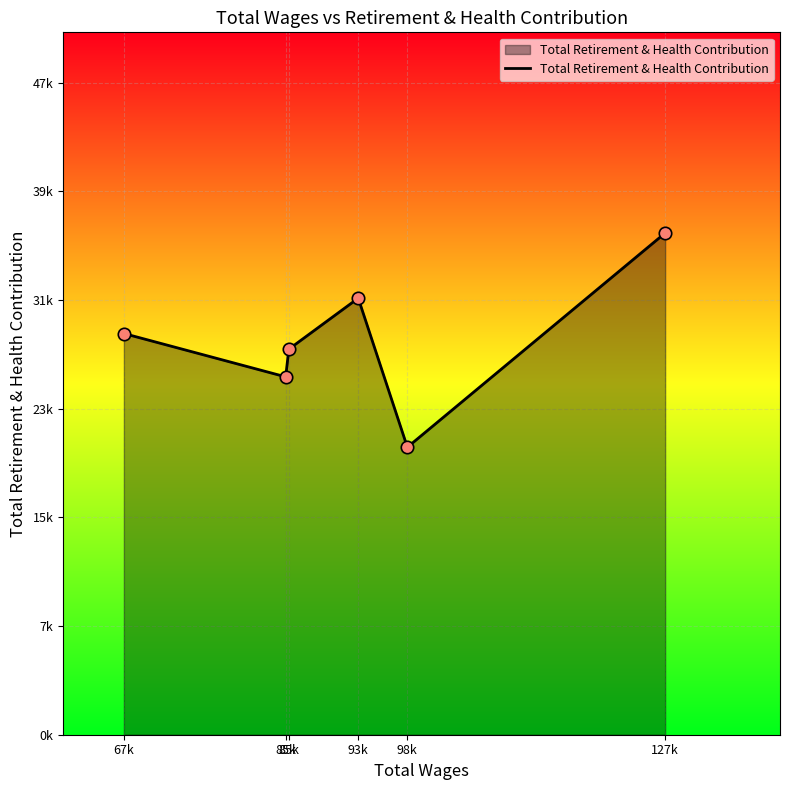

Approximately how many times larger is the value at 127k compared to 67k?

1.3